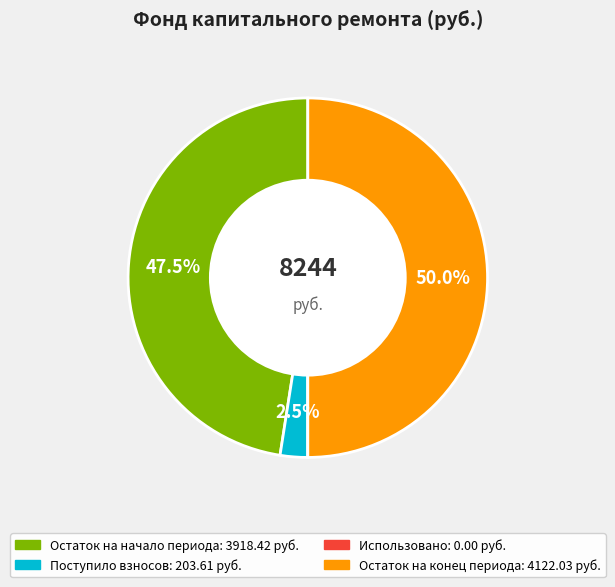

What percentage is NOT represented by Остаток на начало периода?

52.5%